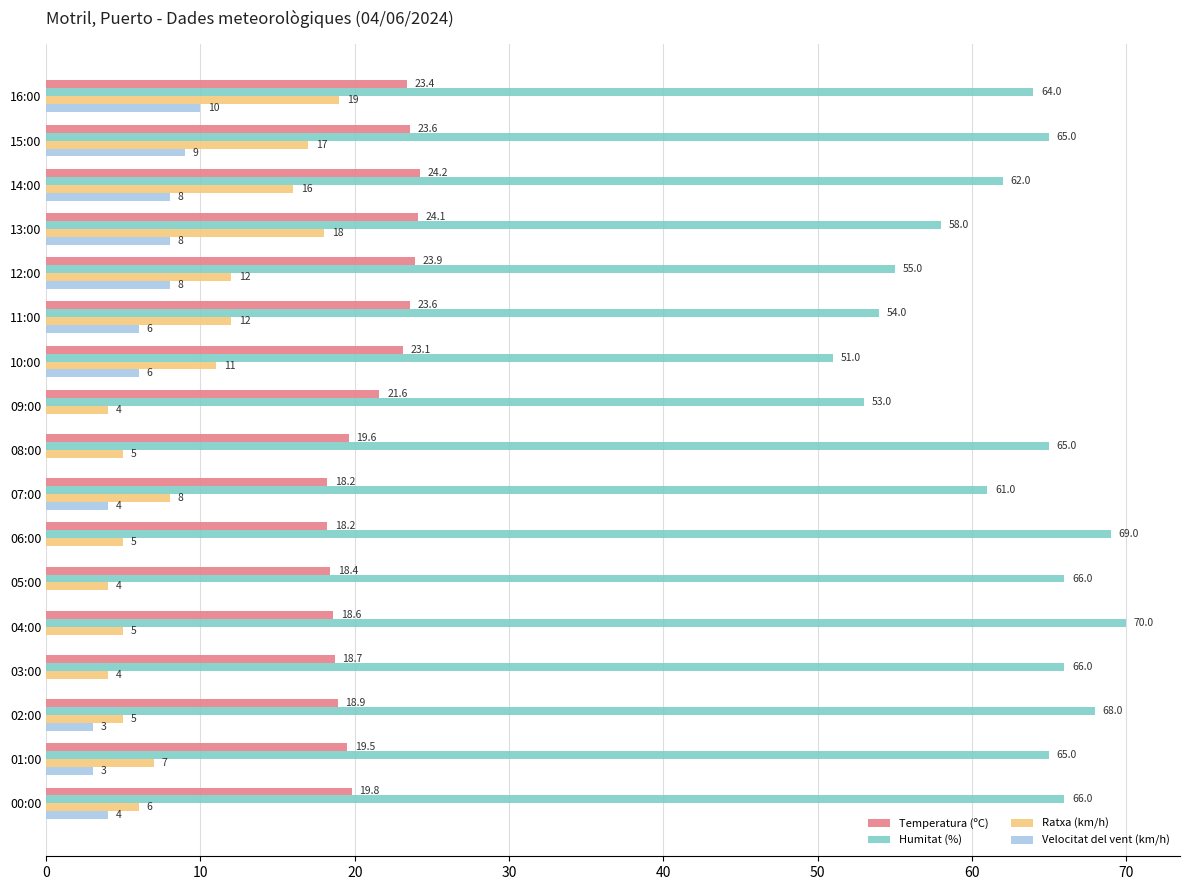

The value of Velocitat del vent (km/h) at 07:00 is 4.0. True or false?

True